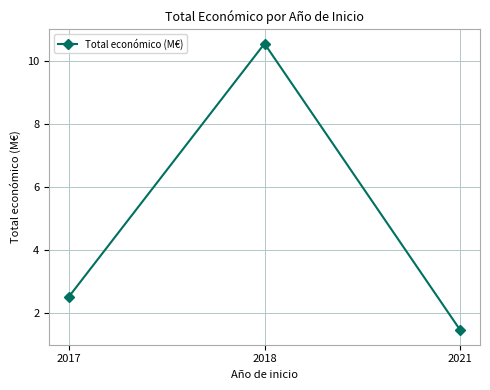

Rank the categories by value from lowest to highest.

2021, 2017, 2018